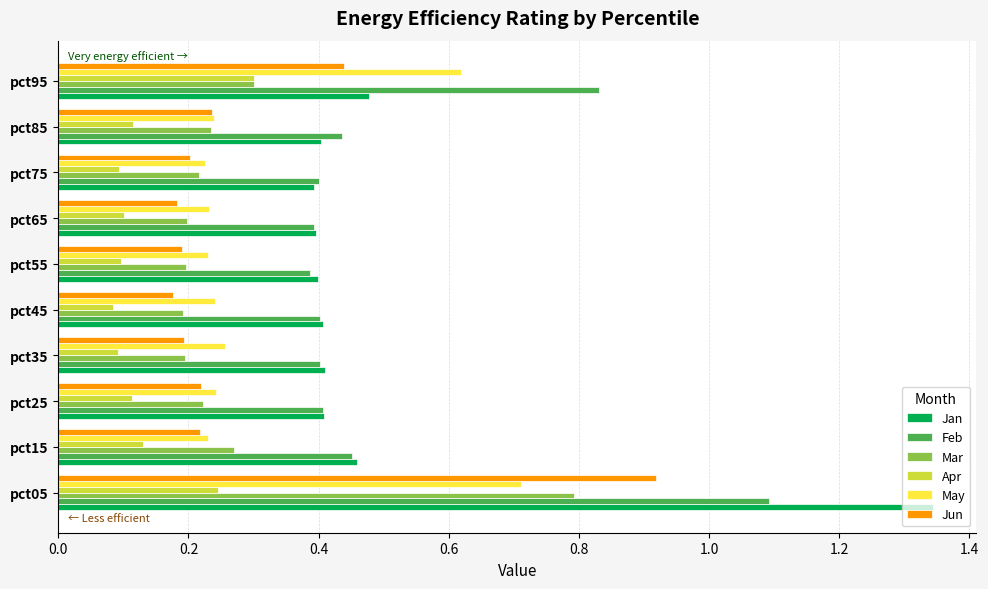

What is the difference between the maximum and minimum values in the Jun series?

0.7